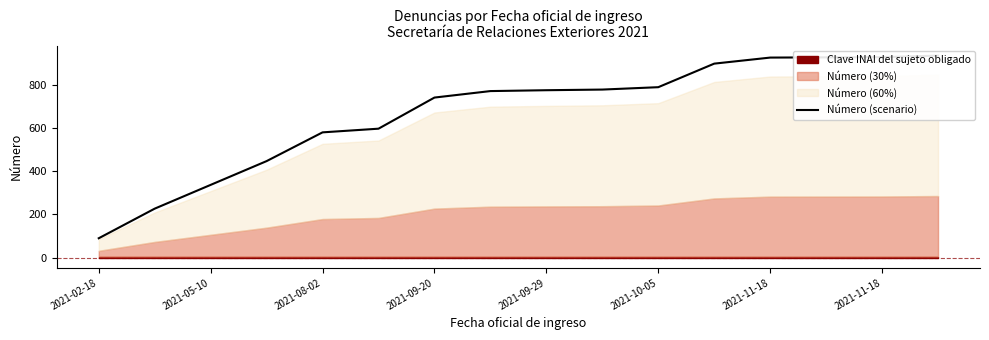

What is the change in value from 9 to 13?

+149